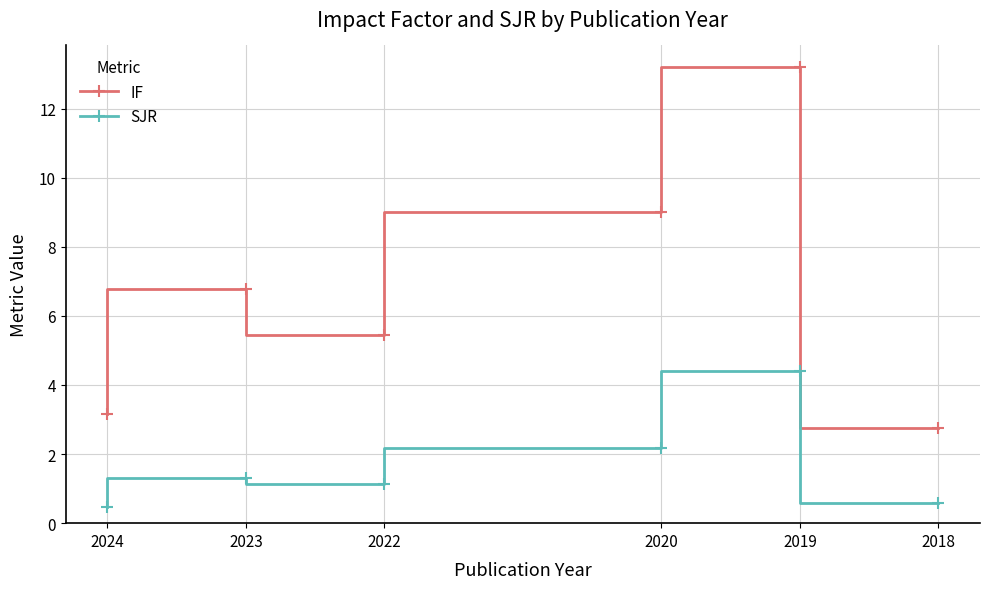

What is the difference between the second highest and second lowest values in the IF series?

5.9